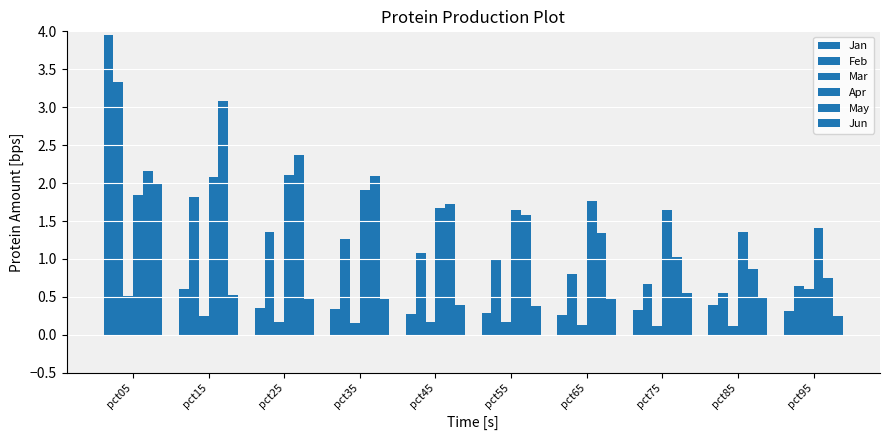

The Jun series shows 2.0 at pct05. True or false?

True